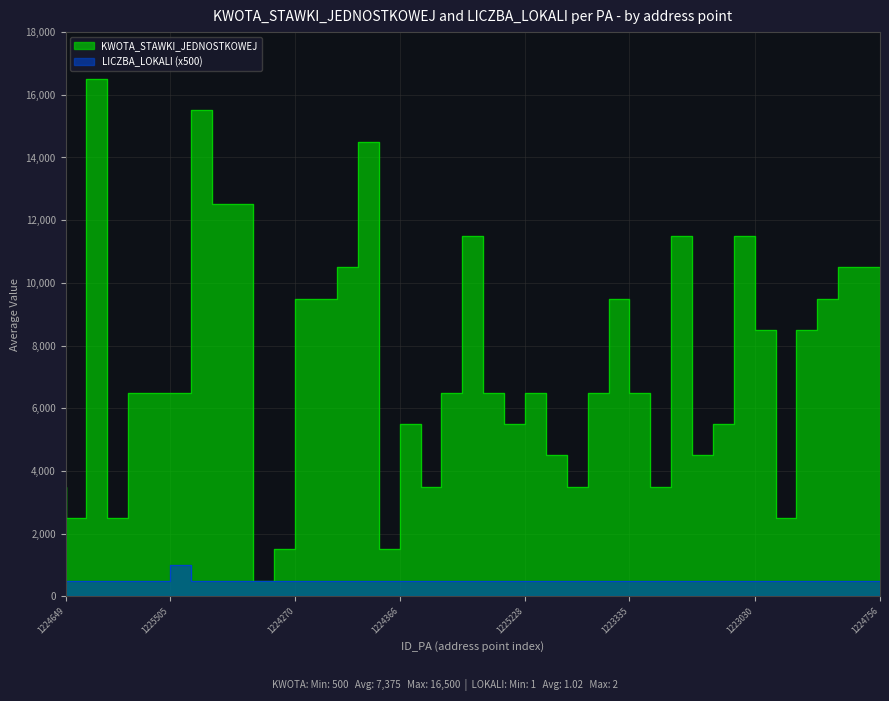

At which category does the chart reach its minimum across all series?

1224649